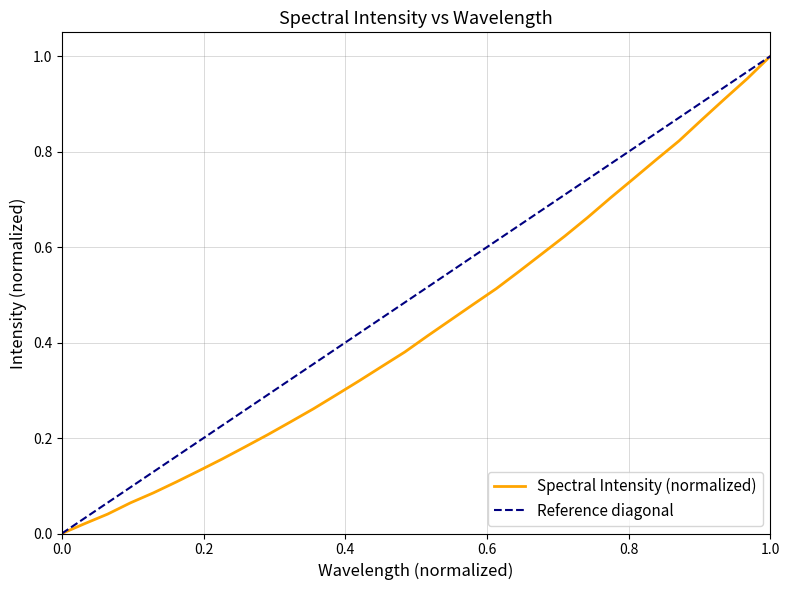

The value at 26 is 0.5. True or false?

False